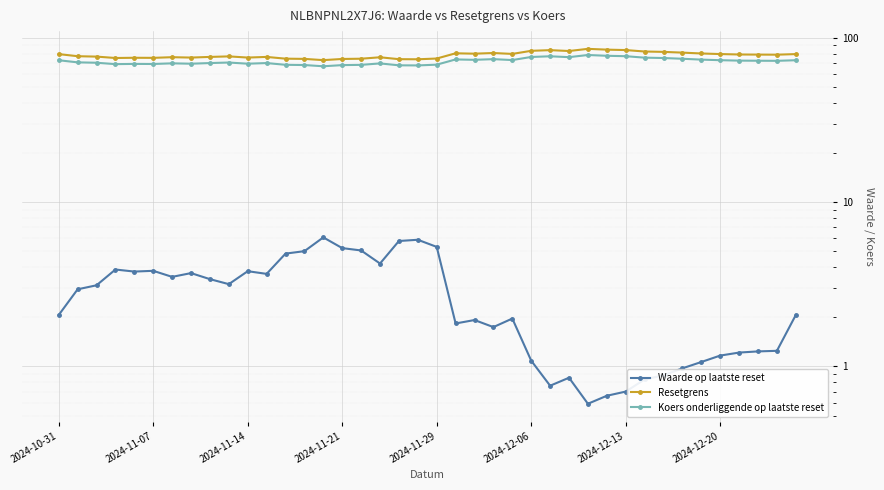

What are all the series names shown in the legend?

Waarde op laatste reset, Resetgrens, Koers onderliggende op laatste reset